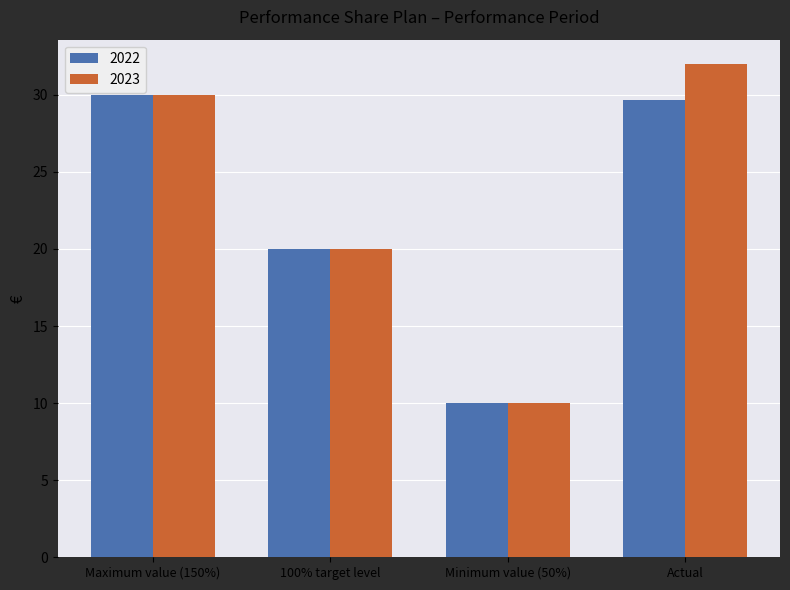

What is the value of the 2022 bar at the 1st from the left?

30.0